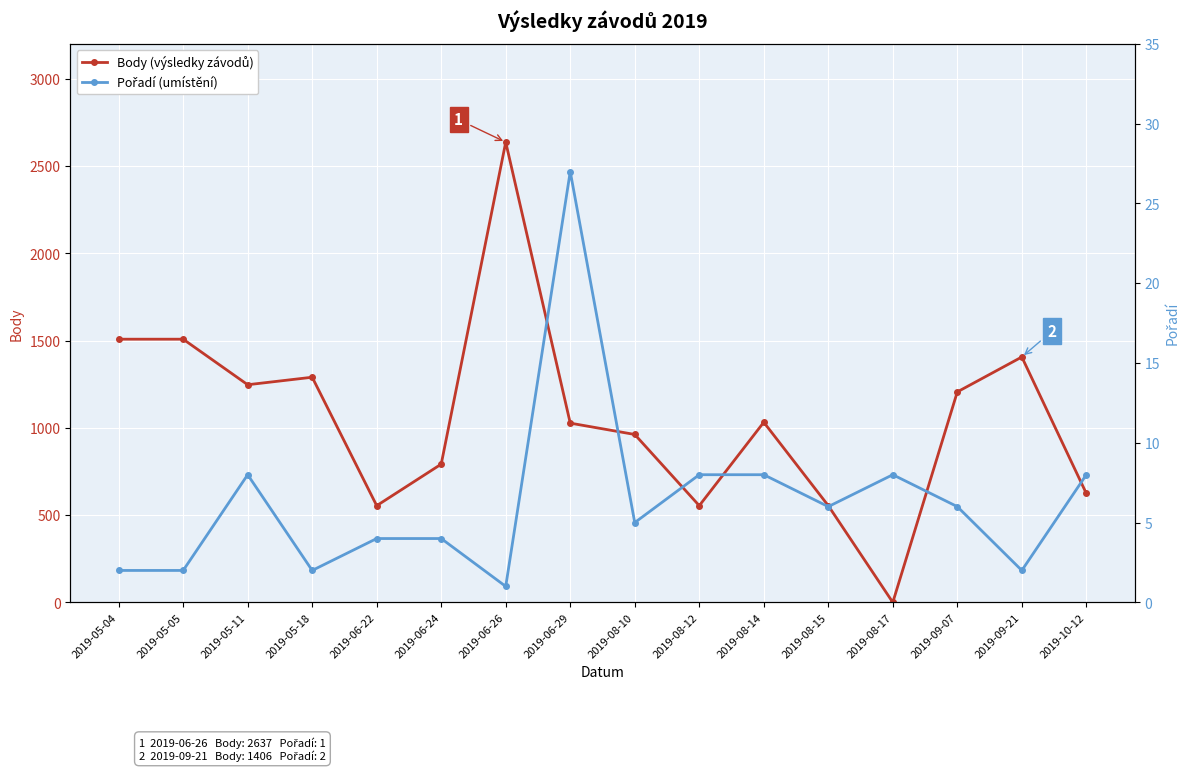

Which series changed the most between 2019-05-05 and 2019-08-17?

Body (výsledky závodů)